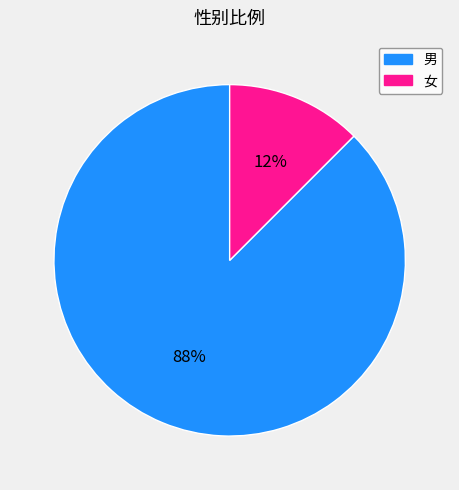

Which slice is the largest?

男